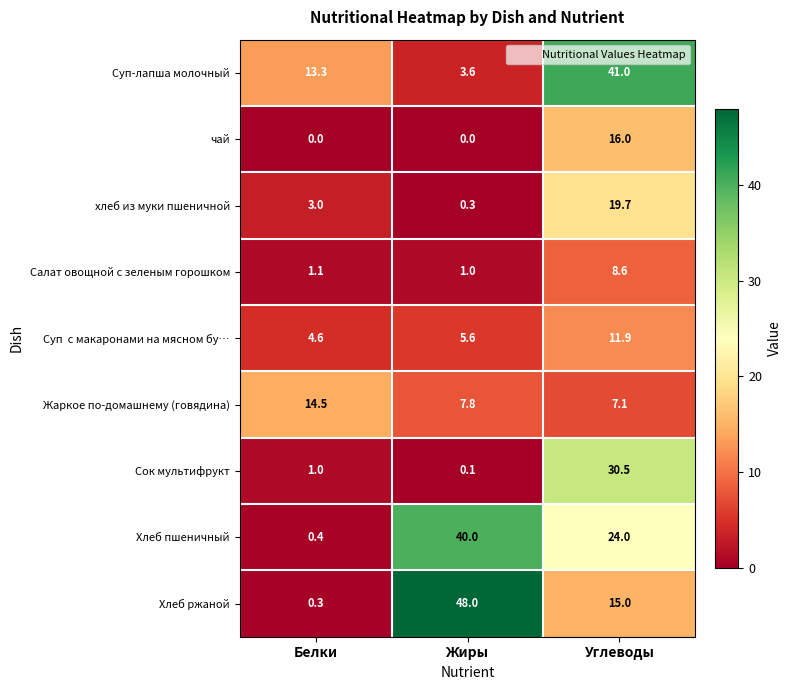

True or false: Жаркое по-домашнему (говядина) has a value of 1.7 at Жиры.

False